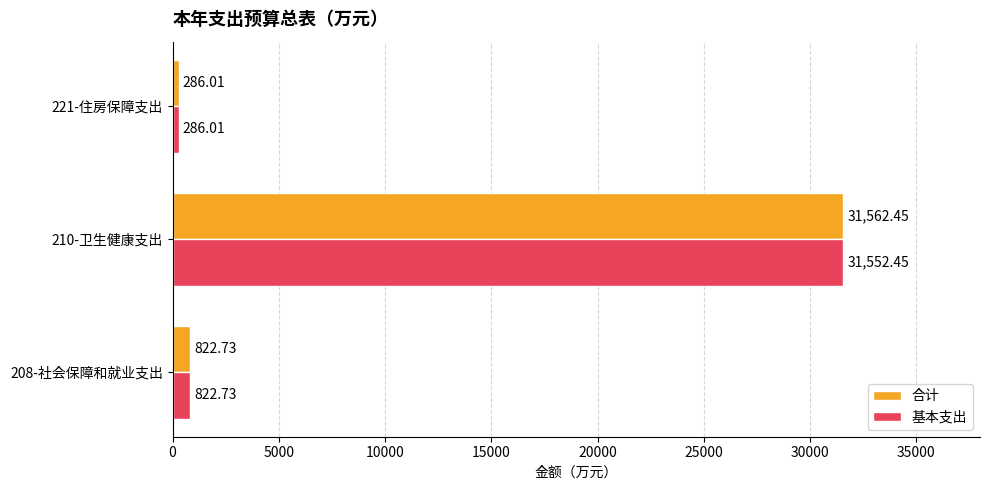

At how many categories does at least one series exceed 10472?

1